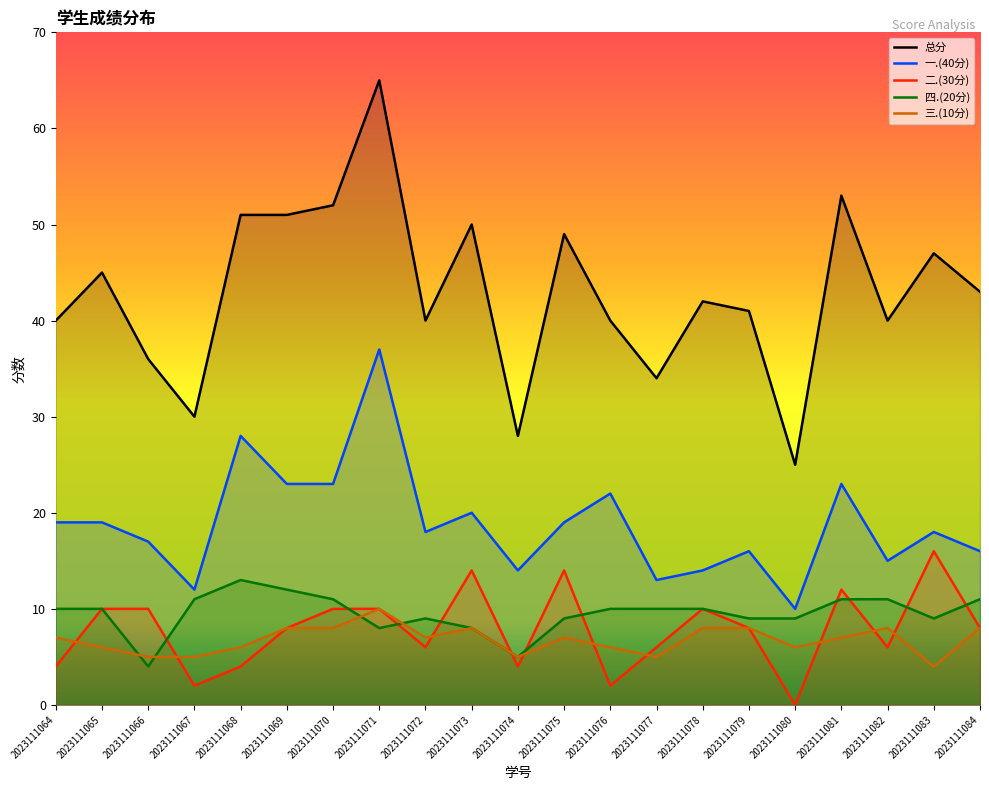

At how many categories does at least one series exceed 48?

7